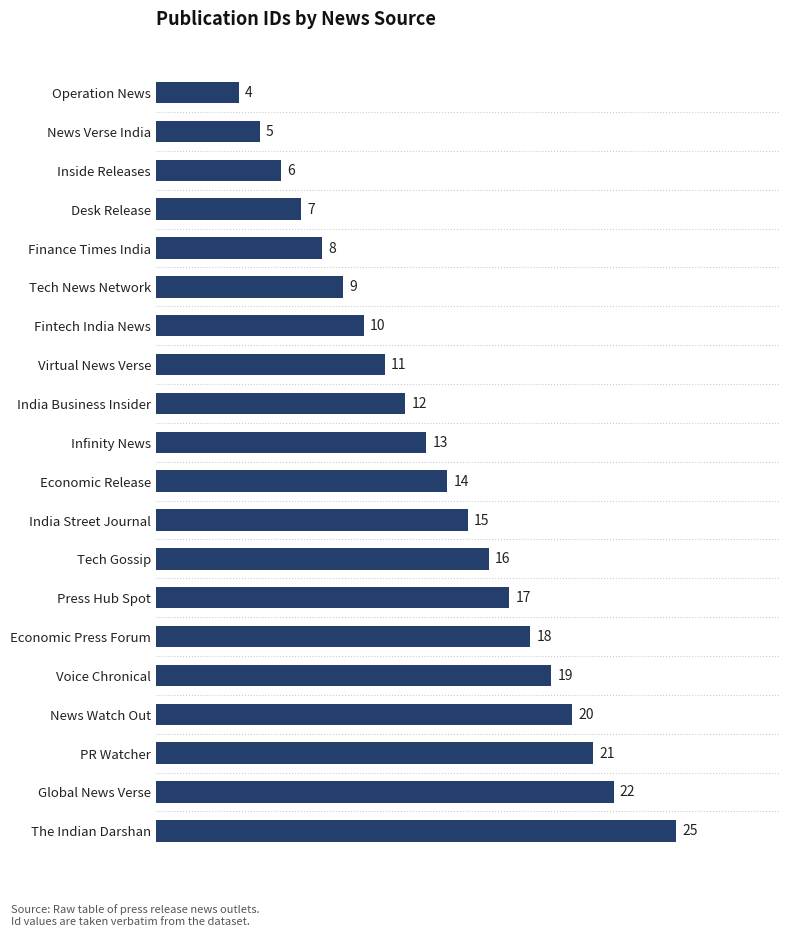

Which has a higher value, Tech News Network or Virtual News Verse?

Virtual News Verse